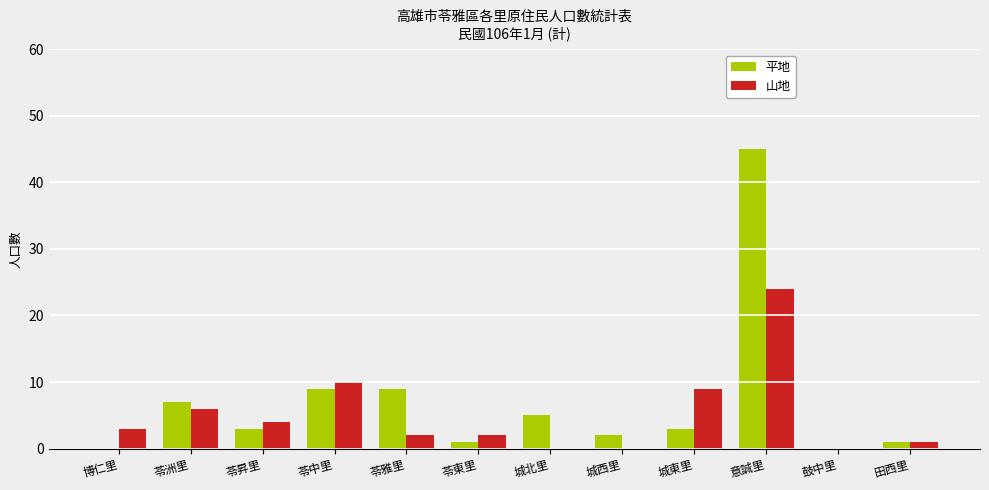

Is it true that 山地 equals 16 at 鼓中里?

False